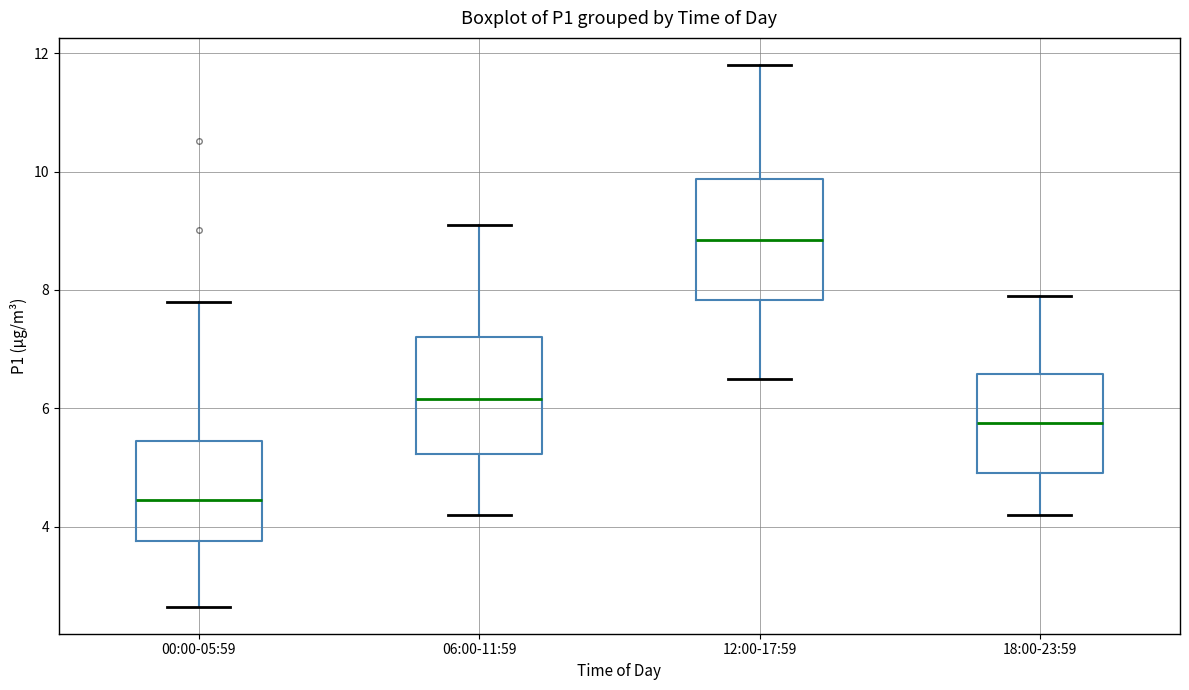

Where is the upper edge of the box for 06:00-11:59 on the y-axis? The values are not printed on the chart, so give them approximately, as read against the axis.

7.2